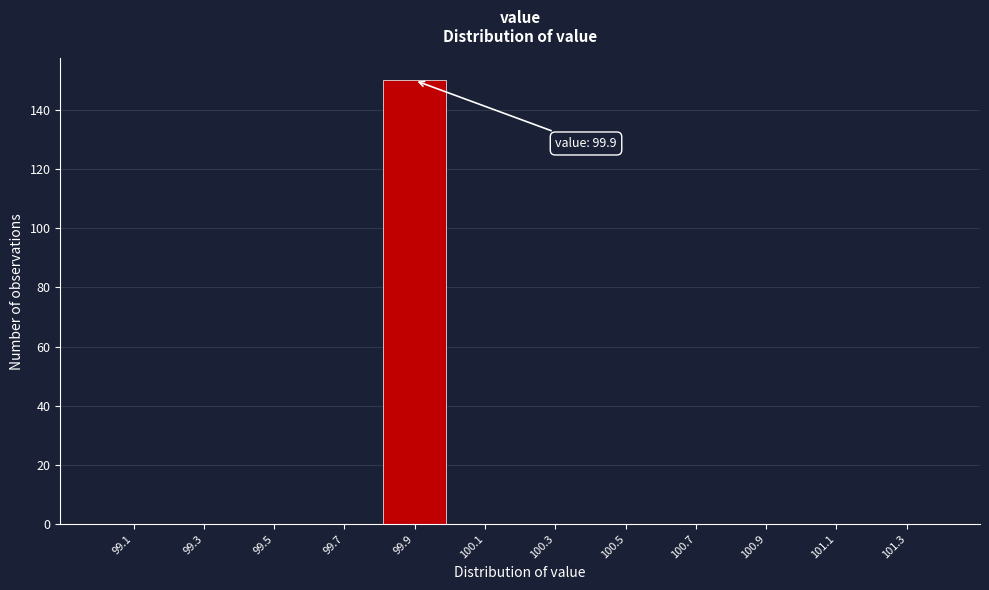

Which range on the x-axis has the tallest bar?

99.8 to 100.0